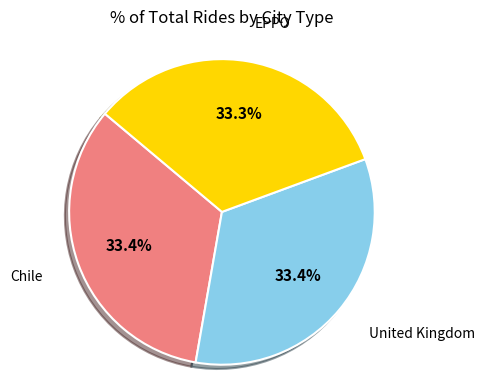

Is the sum of United Kingdom and EPPO greater than half?

Yes